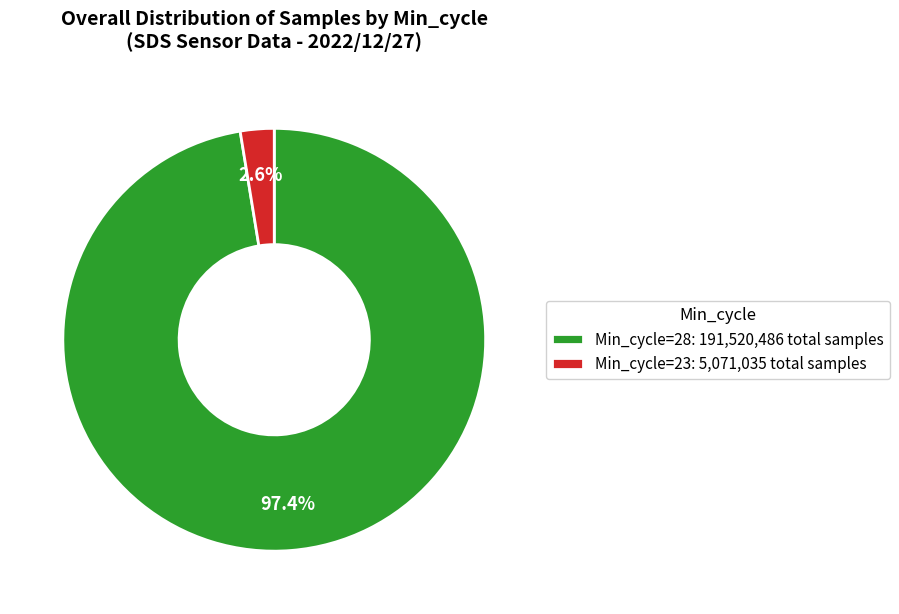

Rank the categories by value from highest to lowest.

Min_cycle=28: 191,520,486 total samples, Min_cycle=23: 5,071,035 total samples